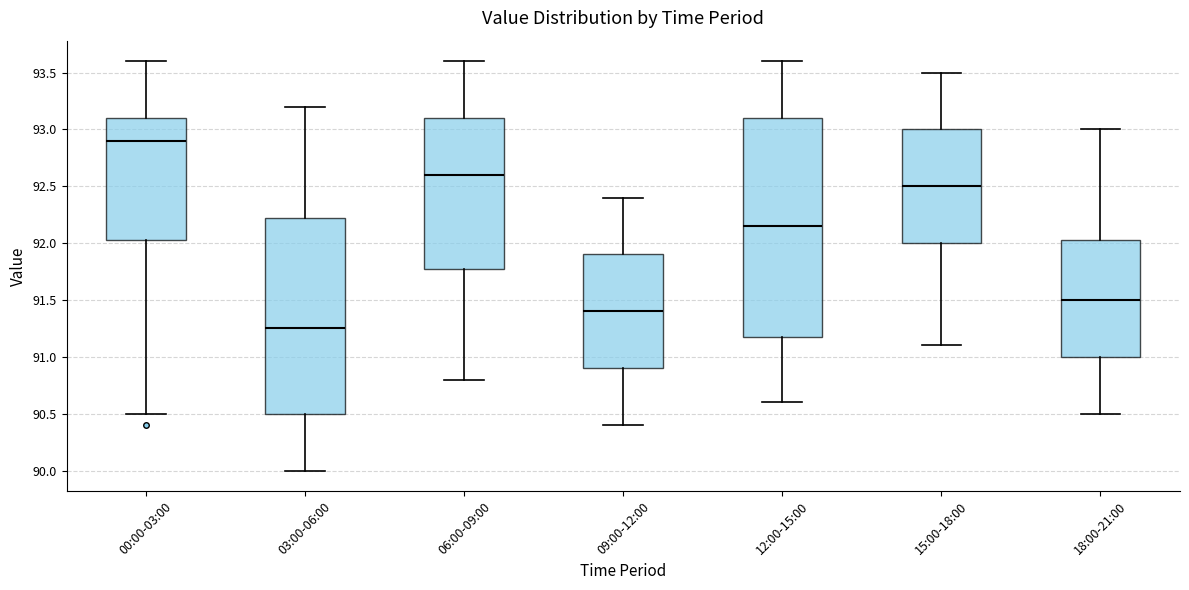

Reading left to right, read every box against the y-axis: the position of its median line, the range the box covers, and the ends of its whiskers. The values are not printed on the chart, so give them approximately, as read against the axis.

00:00-03:00: median 92.90, box 92.05 to 93.10, whiskers 90.50 to 93.60
03:00-06:00: median 91.25, box 90.50 to 92.25, whiskers 90.00 to 93.20
06:00-09:00: median 92.60, box 91.80 to 93.10, whiskers 90.80 to 93.60
09:00-12:00: median 91.40, box 90.90 to 91.90, whiskers 90.40 to 92.40
12:00-15:00: median 92.15, box 91.20 to 93.10, whiskers 90.60 to 93.60
15:00-18:00: median 92.50, box 92.00 to 93.00, whiskers 91.10 to 93.50
18:00-21:00: median 91.50, box 91.00 to 92.05, whiskers 90.50 to 93.00